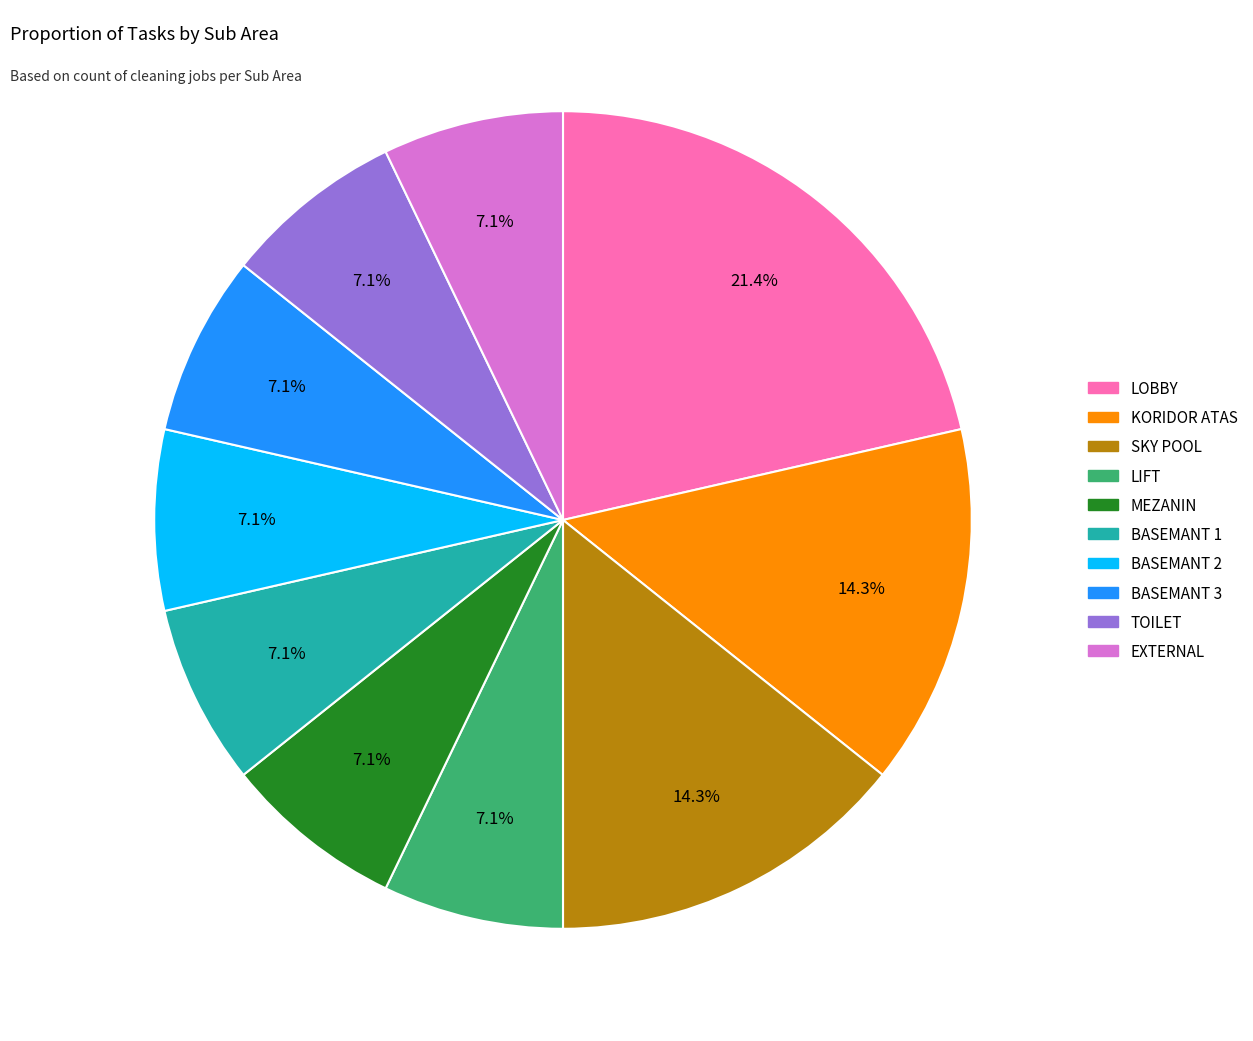

To the nearest percent, what is the average slice percentage?

10%